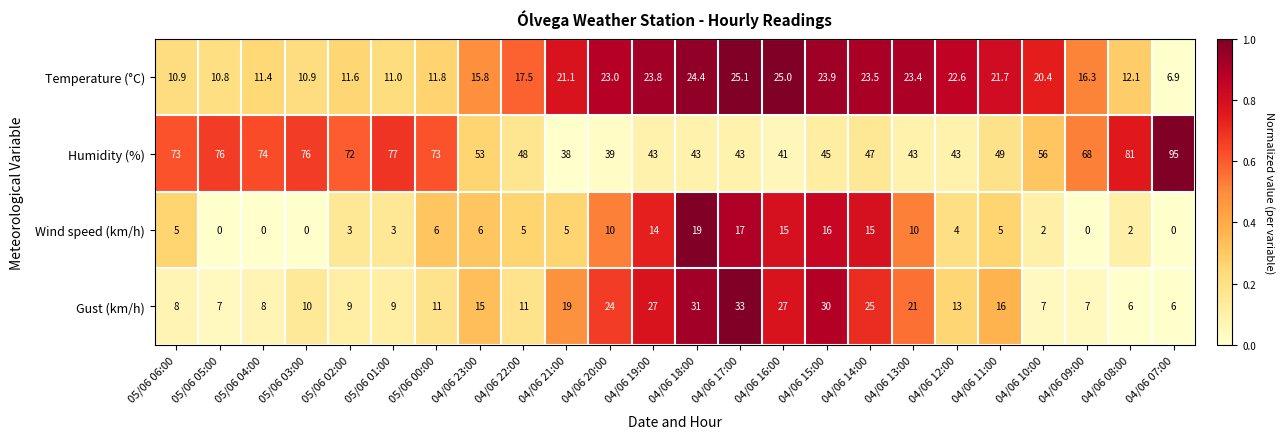

Which series has the largest range (max minus min)?

Humidity (%)